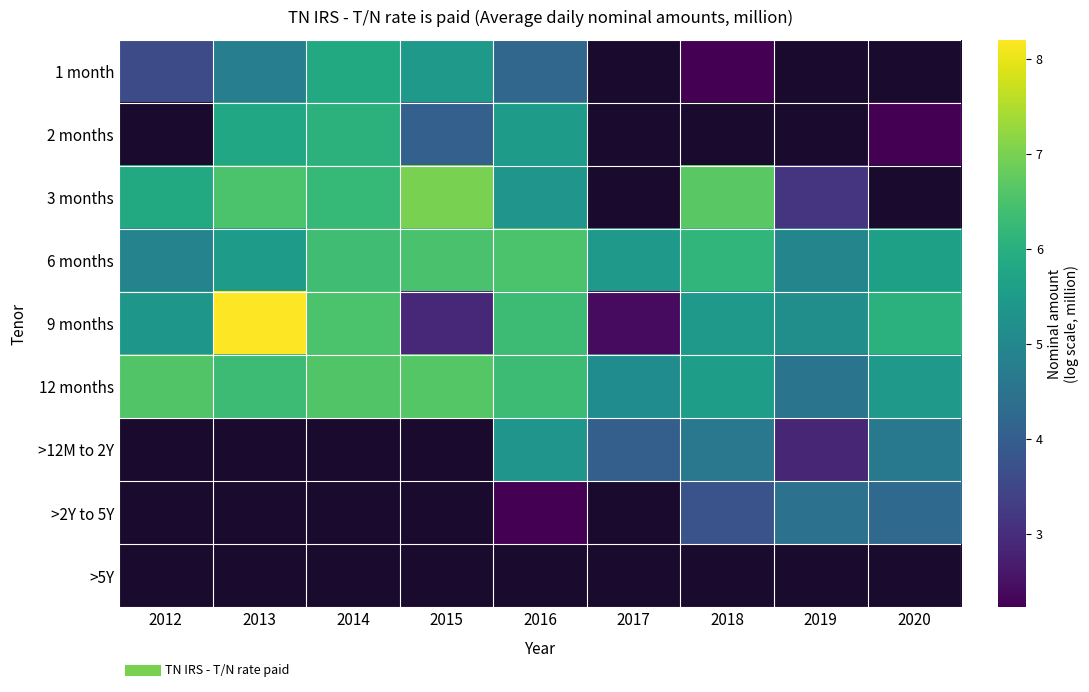

Which series has the largest total across all categories?

12 months